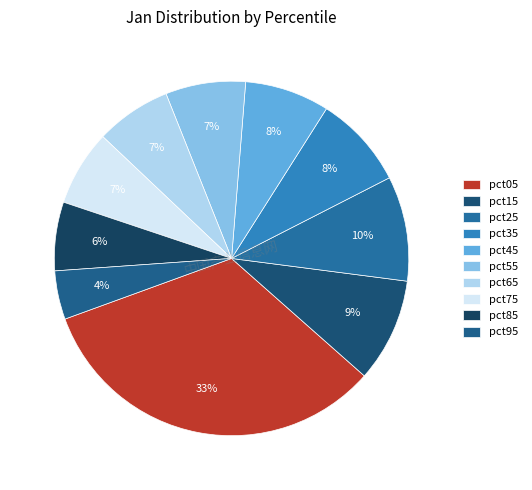

Count the number of slices in the pie.

10